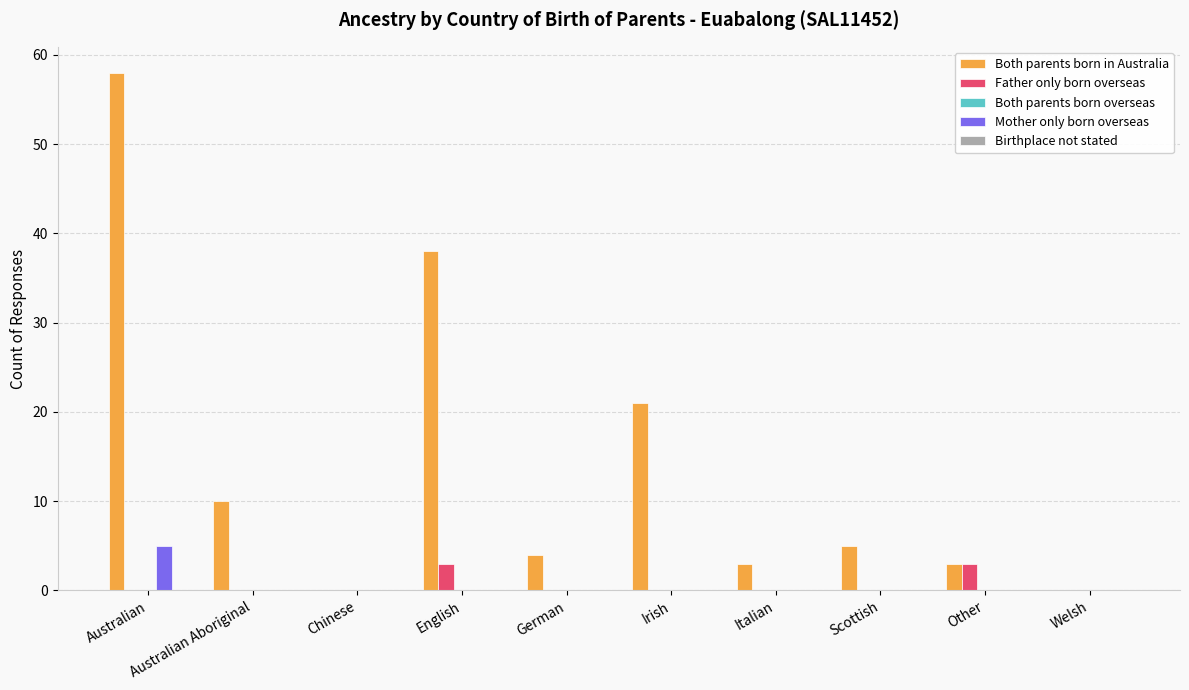

What value does the Both parents born in Australia series have at Australian?

58